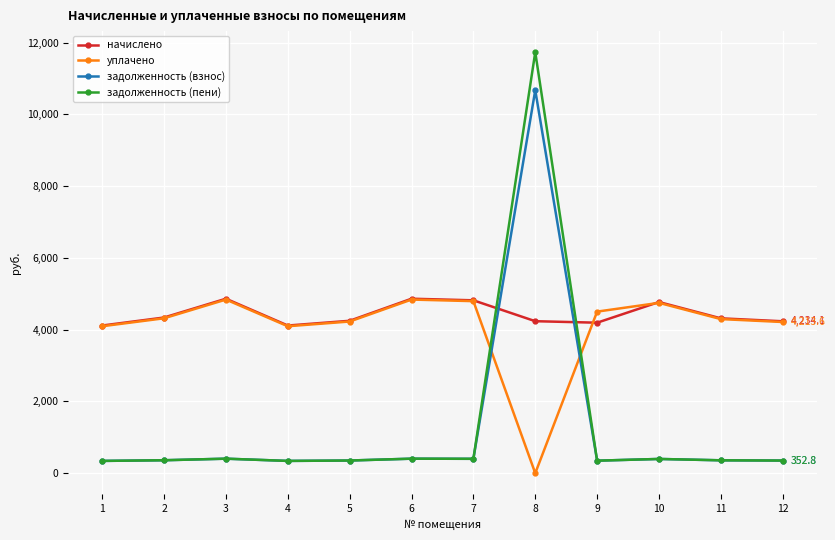

What is the lowest value of the задолженность (взнос) series?

343.0